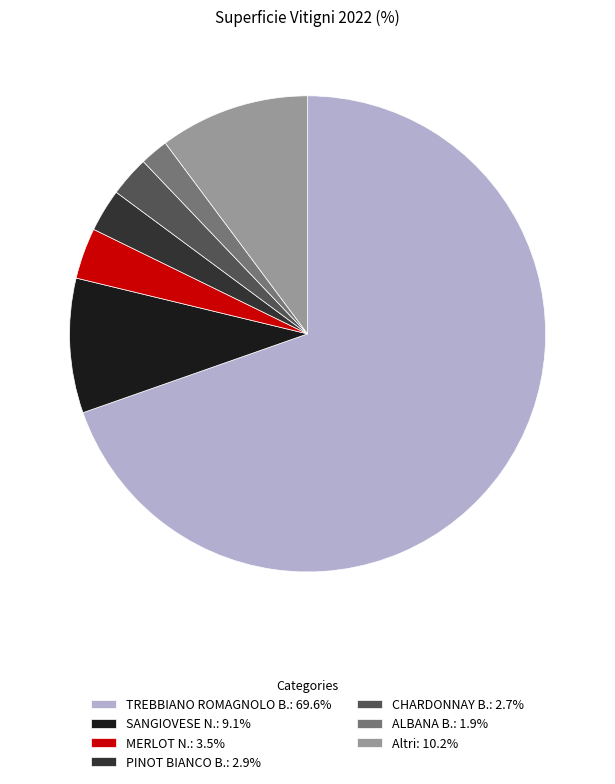

The CHARDONNAY B. slice represents 3% of the pie. True or false?

True